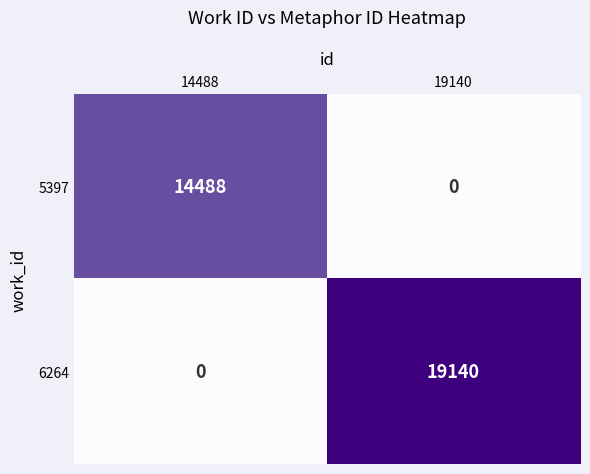

How many series are shown in this chart?

2